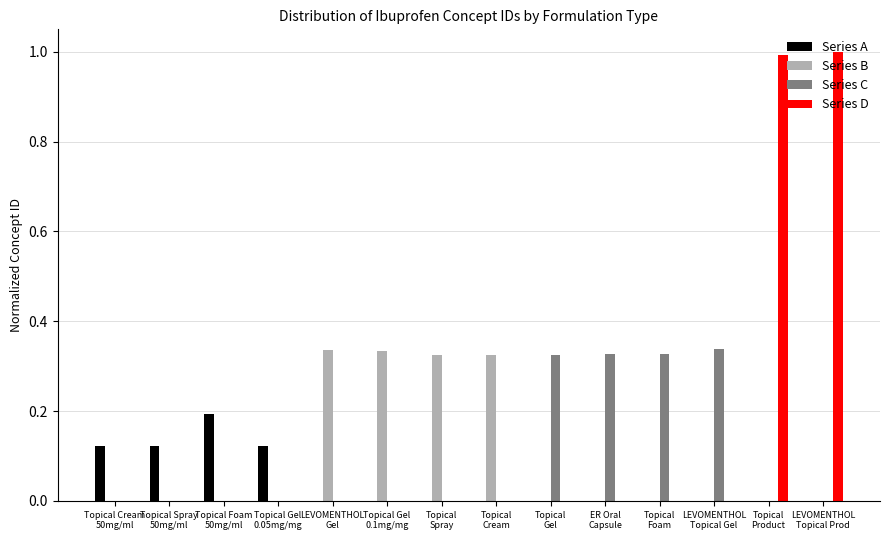

The value of Series D at Topical
Cream is 0.0. True or false?

True